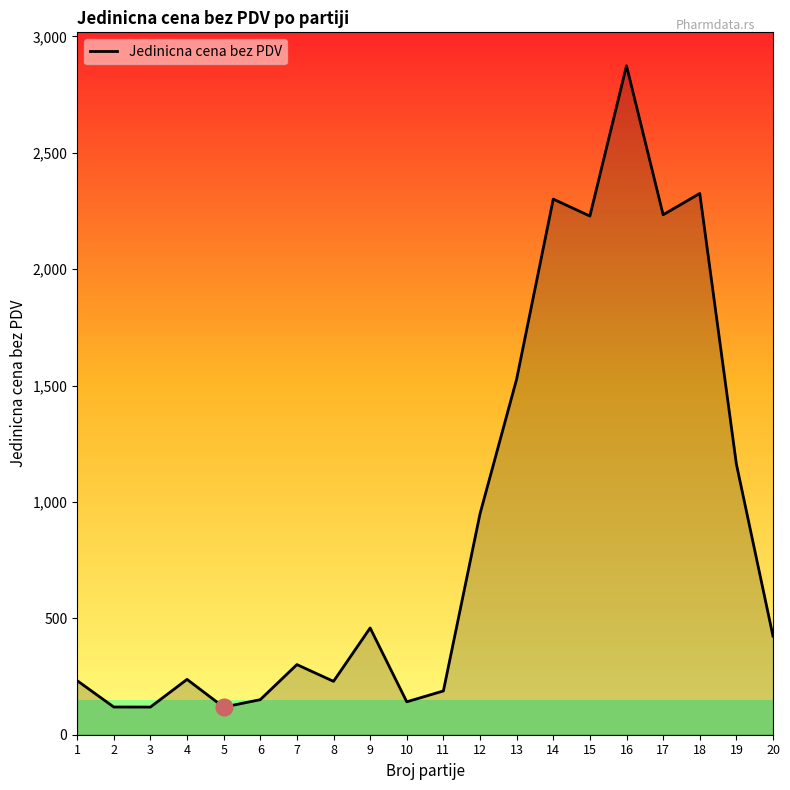

What is the difference between the values at 12 and 15?

1279.3